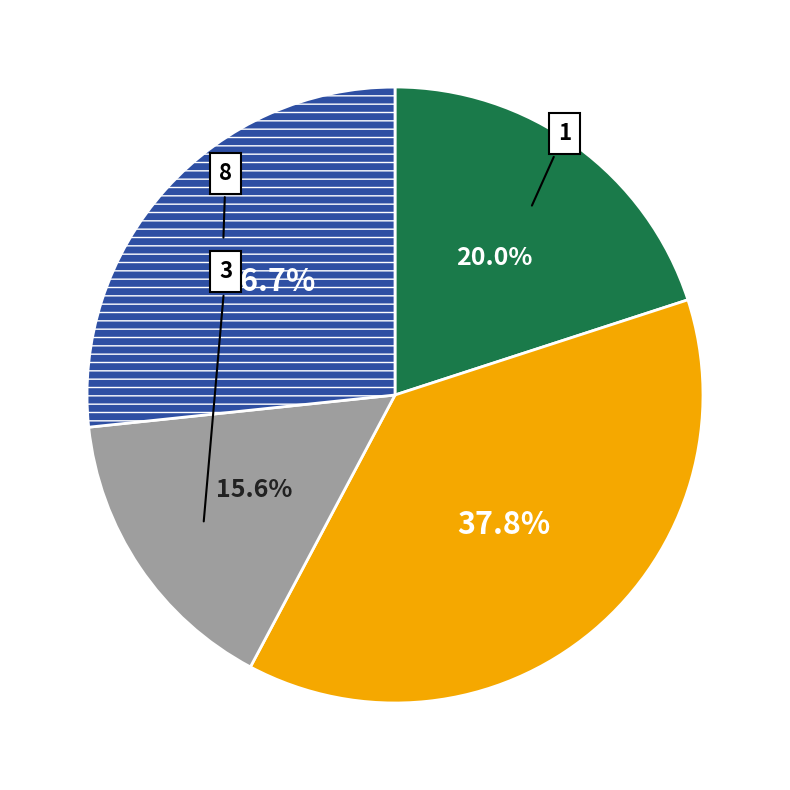

Is there a majority slice in this chart?

No